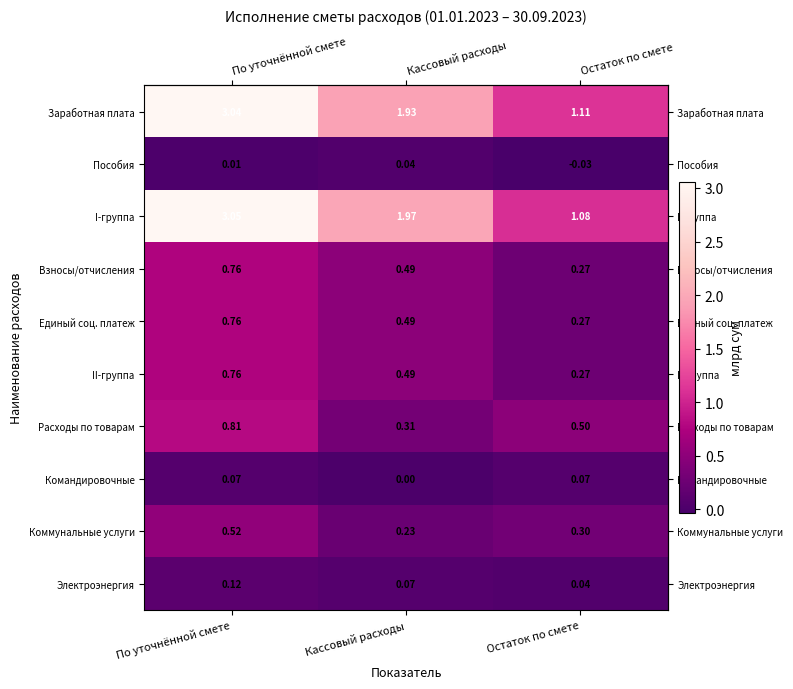

Between Кассовый расходы and Остаток по смете, which series saw the biggest shift?

I-группа